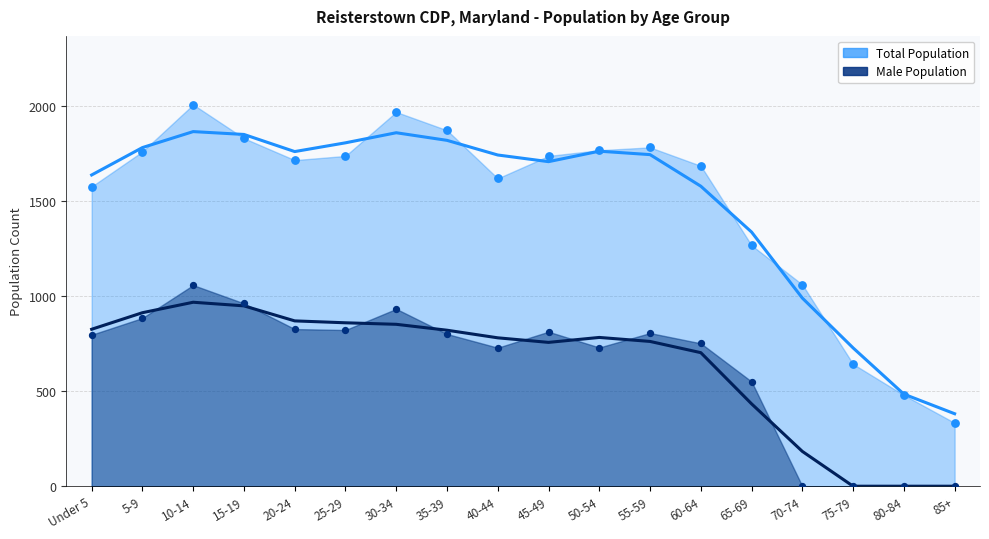

Which series has the largest Y range (max minus min)?

Total (smoothed)